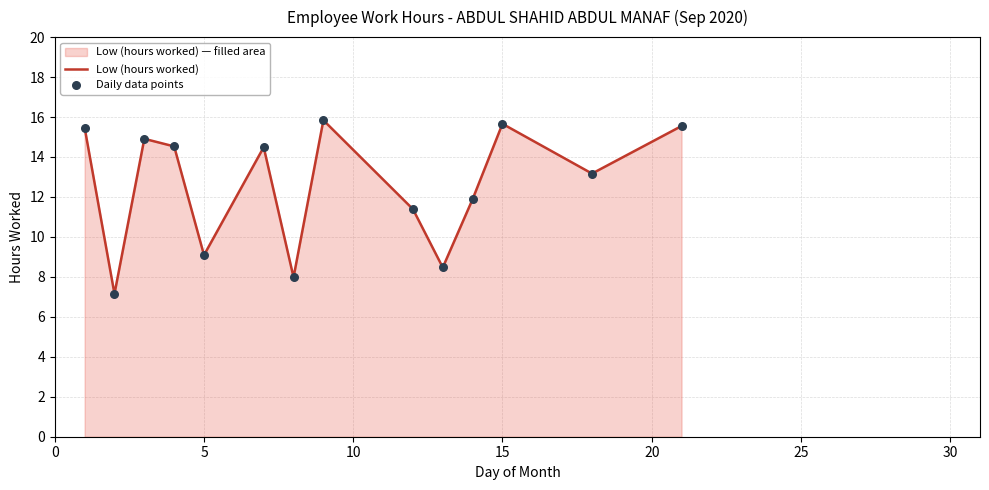

What is the difference between the maximum and minimum values?

8.7